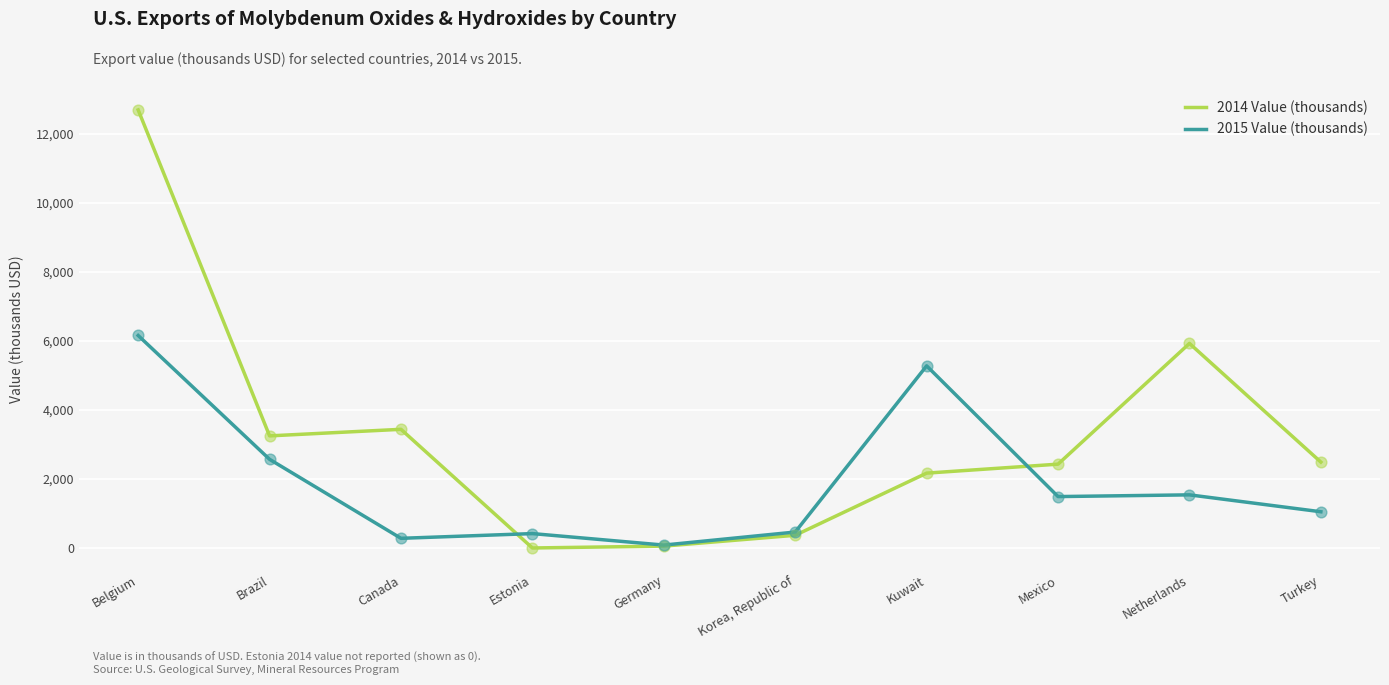

Is the value of 2015 Value (thousands) at Turkey greater than the value of 2014 Value (thousands) at Kuwait?

No